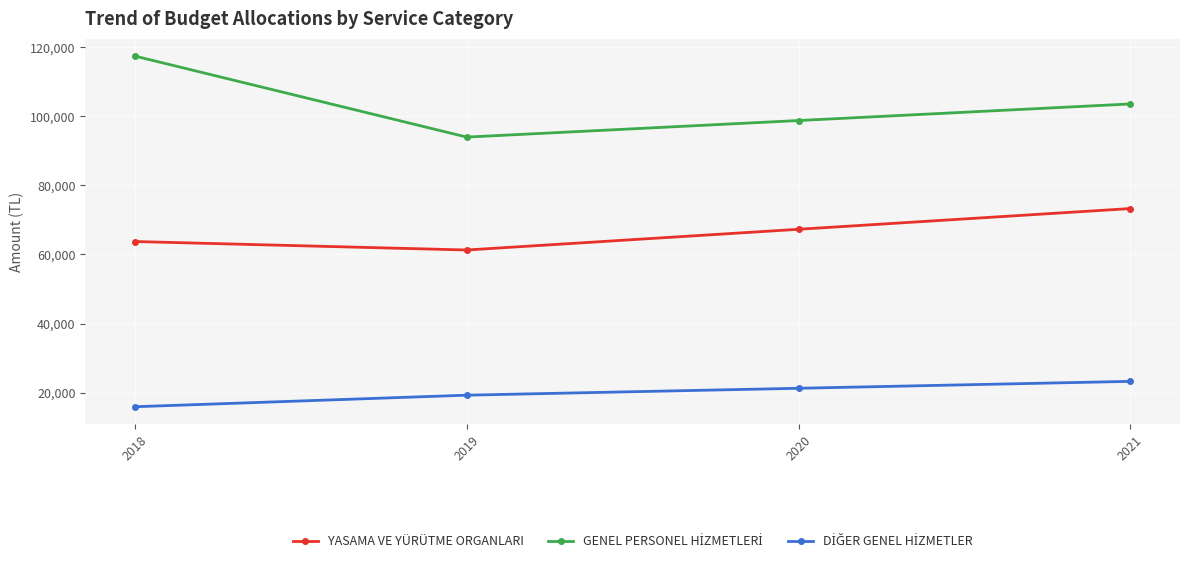

The value of YASAMA VE YÜRÜTME ORGANLARI at 2021 is 73300. True or false?

True